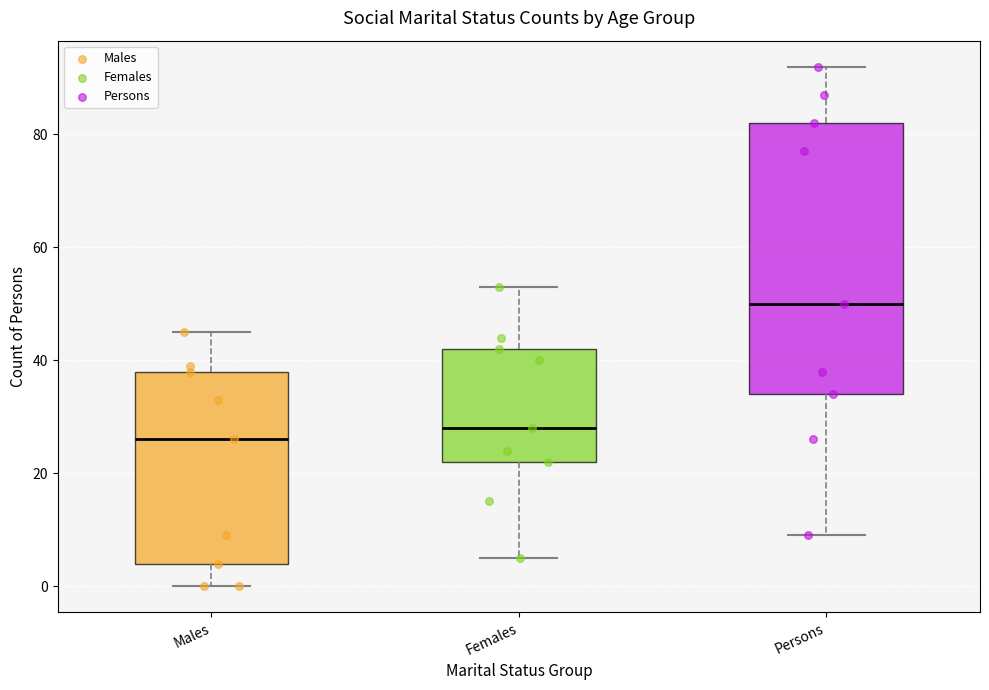

Which box is the tallest, from its lower edge to its upper edge?

Persons